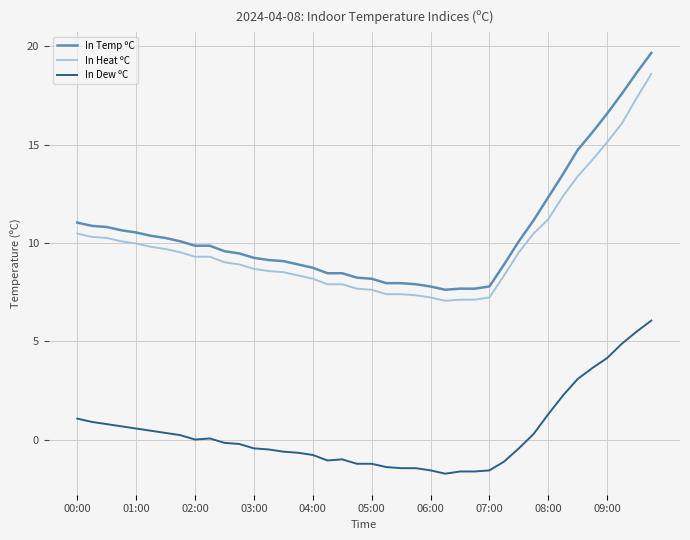

List the series in order of their peak value, lowest first.

In Dew ºC, In Heat ºC, In Temp ºC